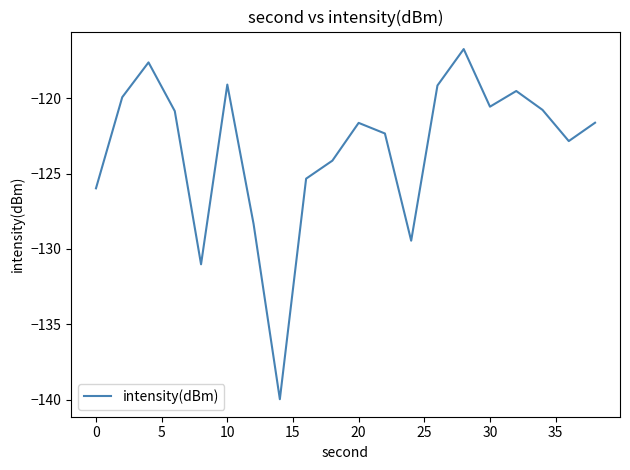

What is the difference between the maximum and minimum values?

23.2